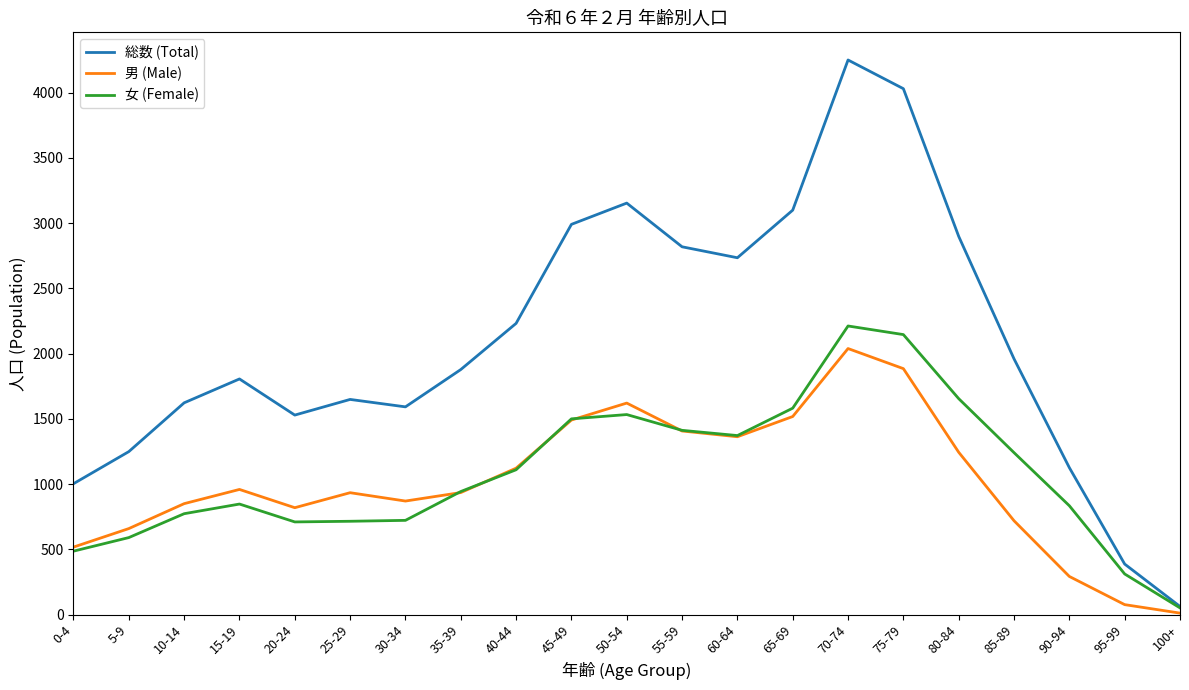

The value of 女 (Female) at 90-94 is 1234. True or false?

False